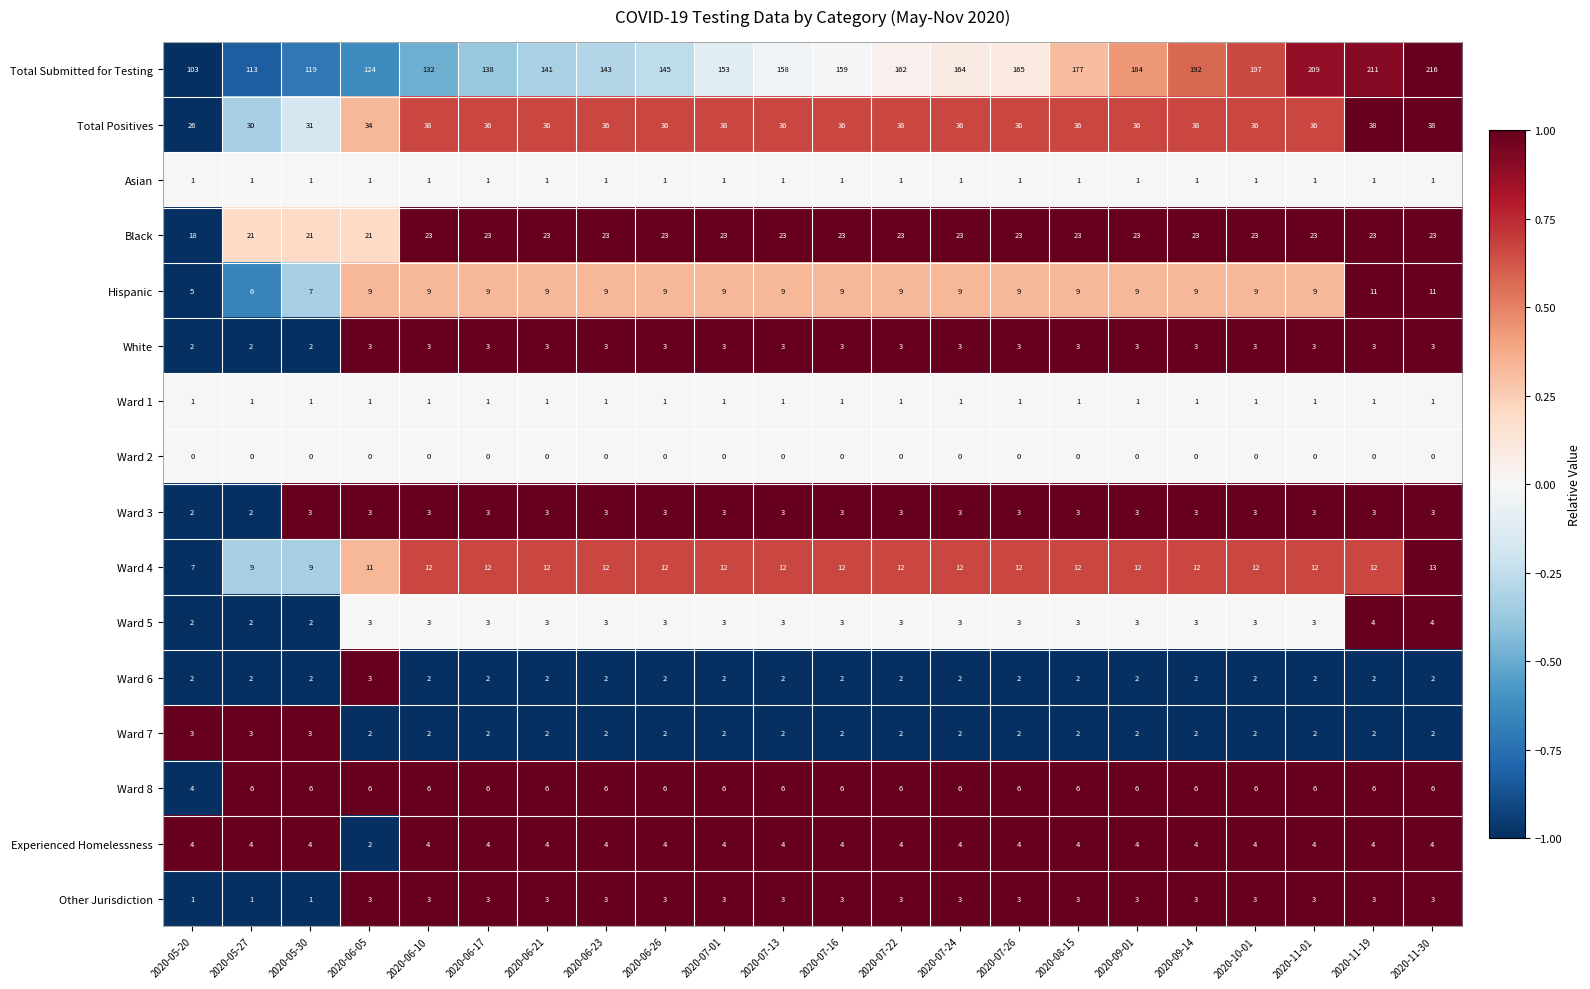

At which label is Ward 8 closest to 5?

2020-05-20